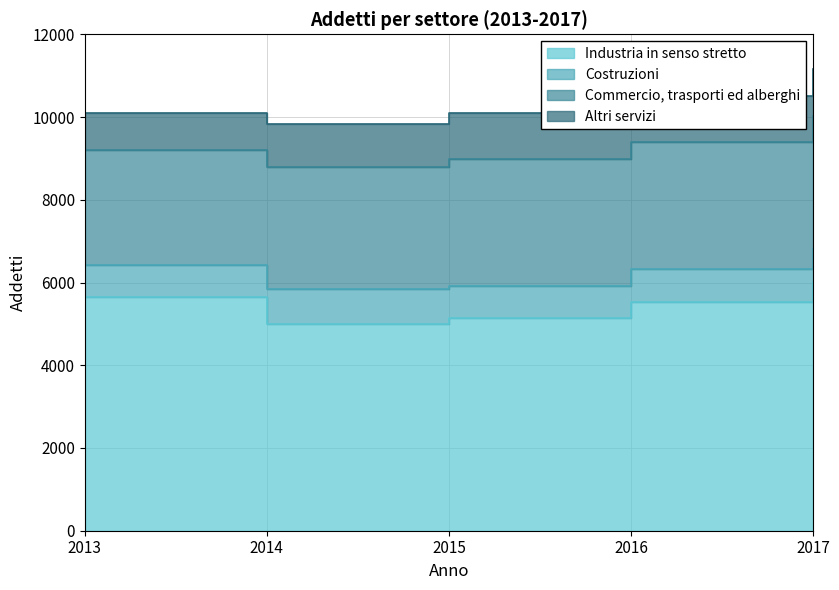

What is the difference between the Industria in senso stretto values at 2016 and 2013?

133